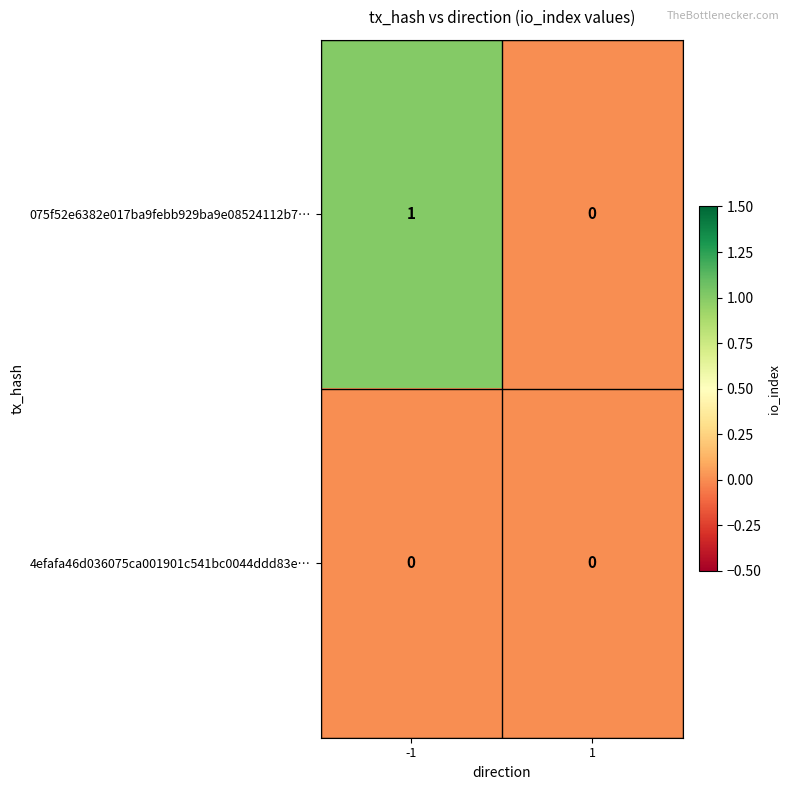

Is the value of 075f52e6382e017ba9febb929ba9e08524112b7… at -1 greater than the value of 4efafa46d036075ca001901c541bc0044ddd83e… at 1?

Yes